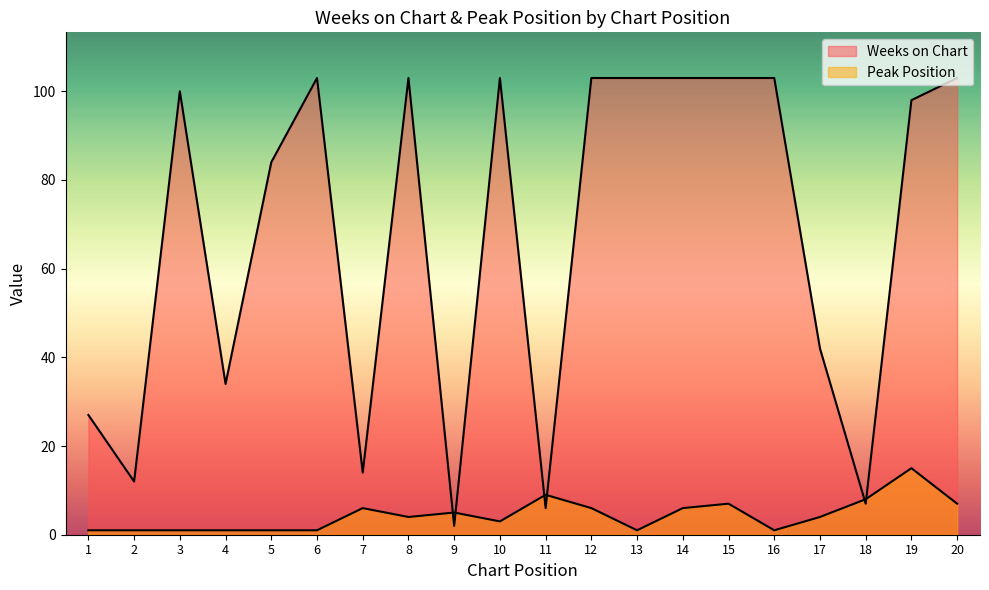

True or false: Weeks on Chart has a value of 35 at 14.

False